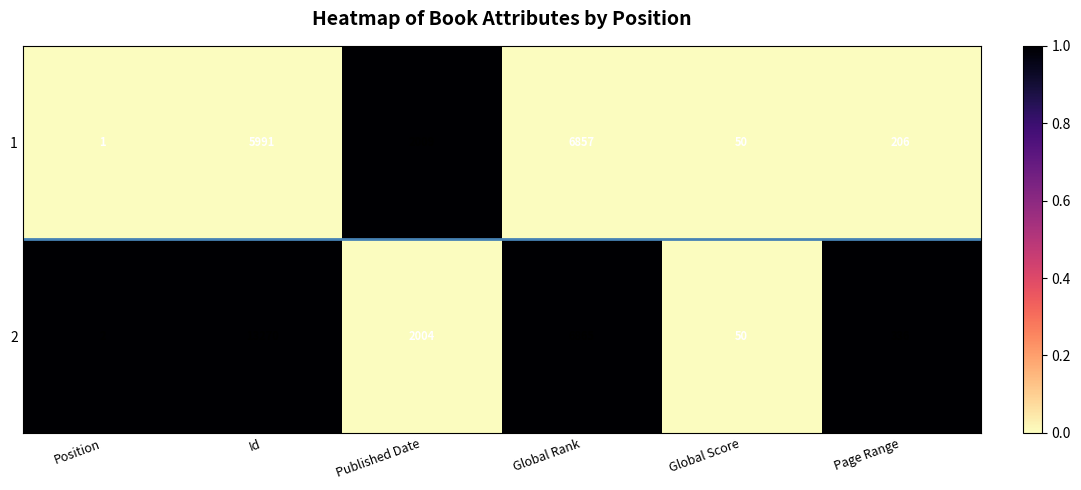

Rank the series by their average value, from lowest to highest.

1, 2